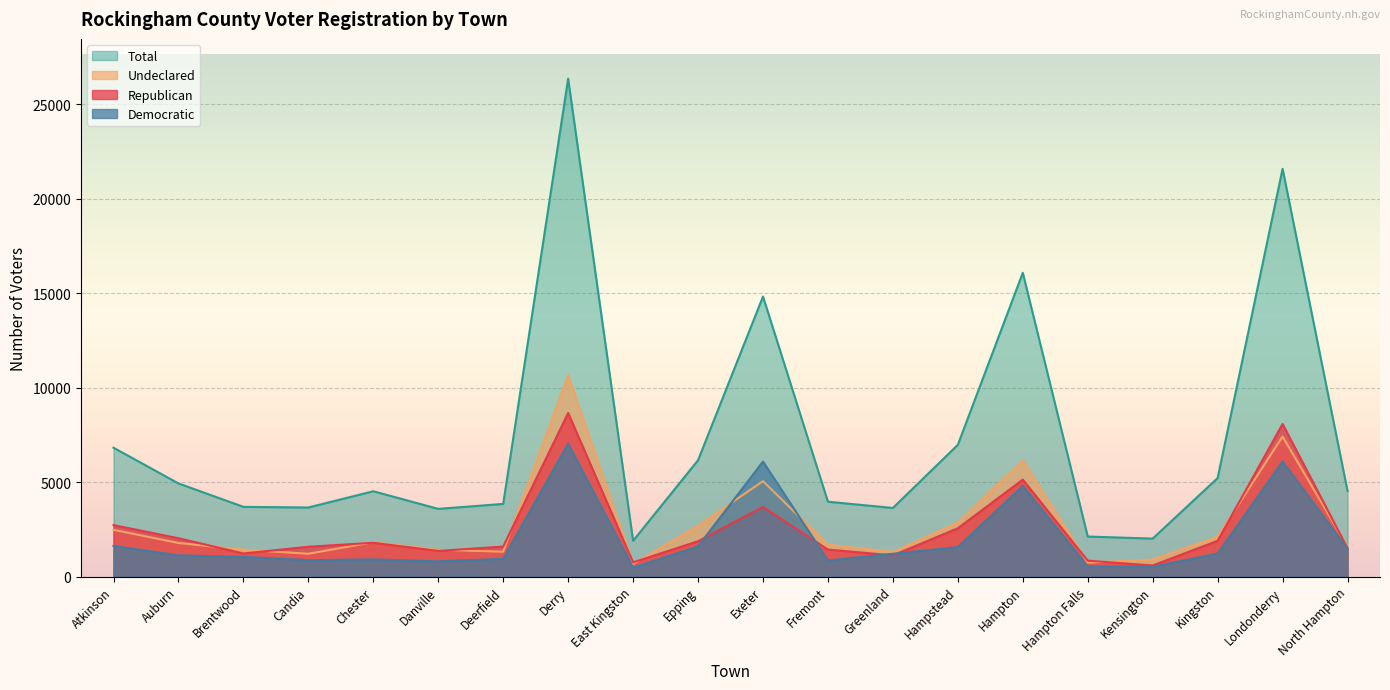

What are all the series names shown in the legend?

Total, Undeclared, Republican, Democratic